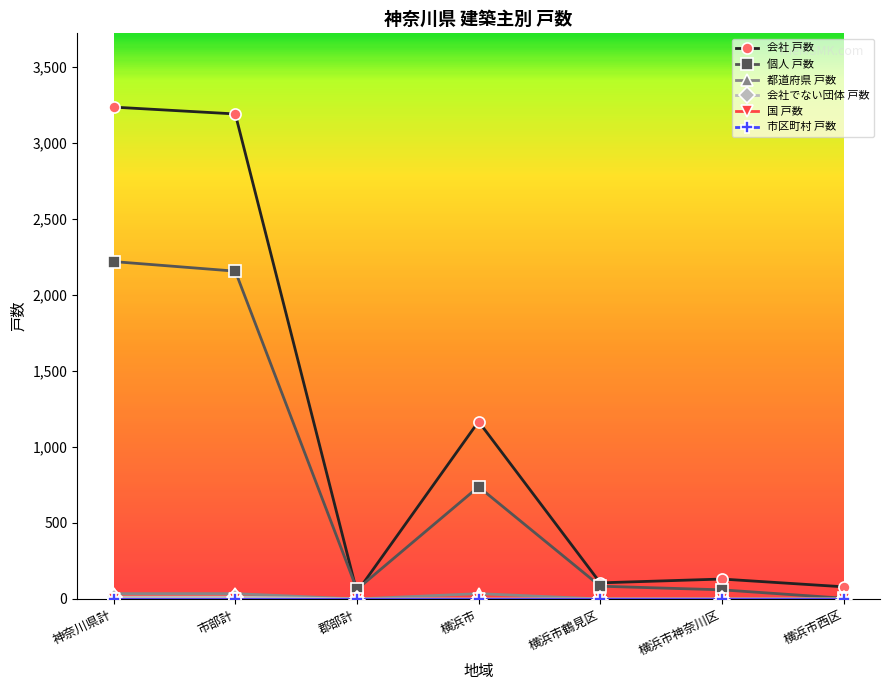

What is the label of the 3rd point from the left?

郡部計